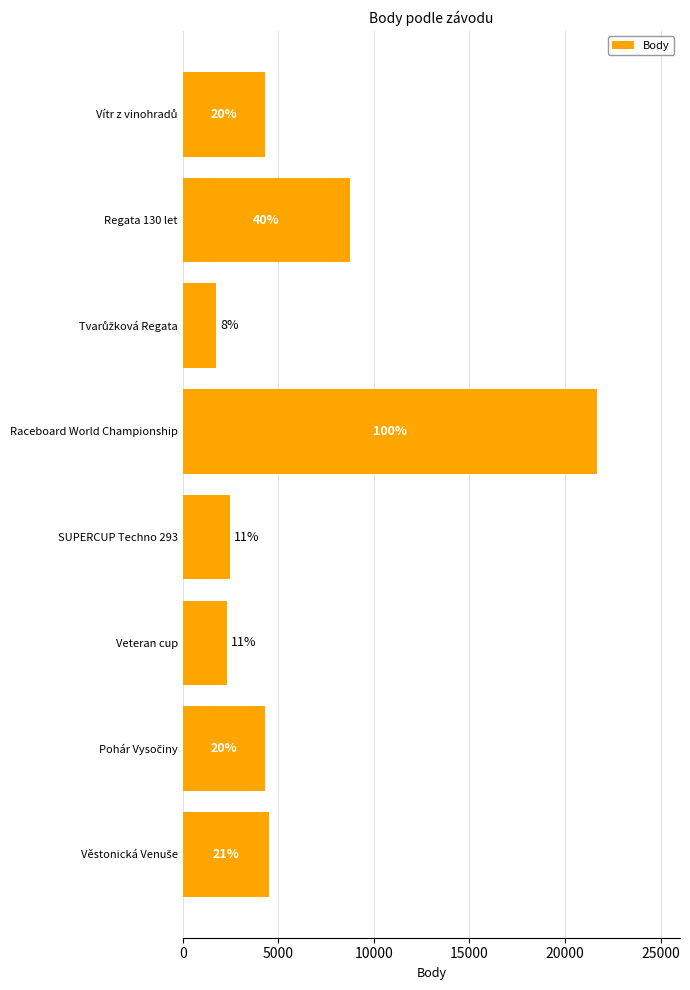

Are the bars horizontal?

Yes